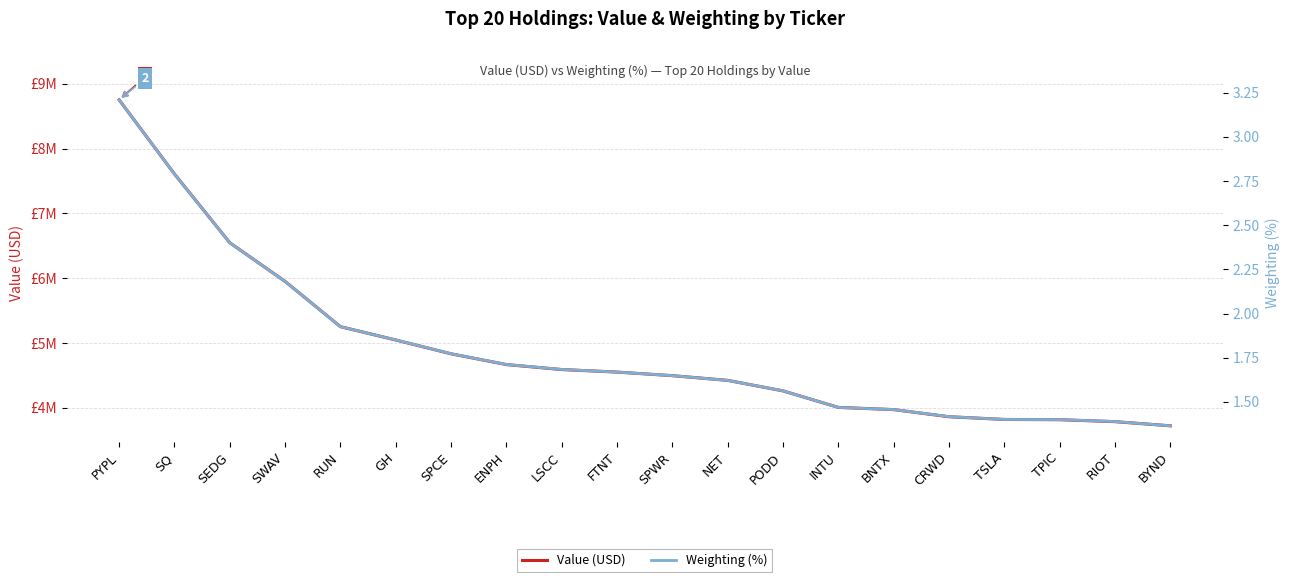

True or false: Value (USD) has more than 2 interior local peaks.

False